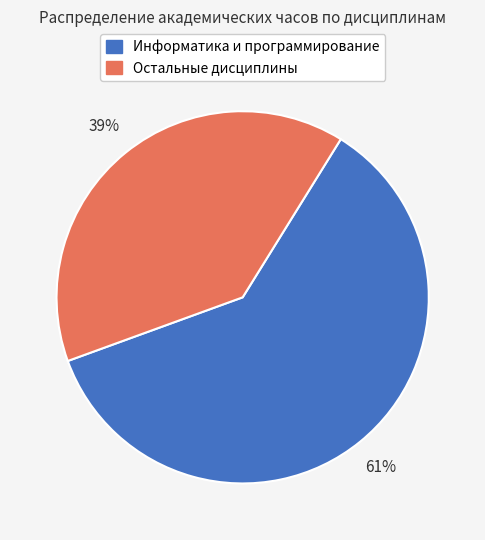

To the nearest percent, what is the average slice percentage?

50%